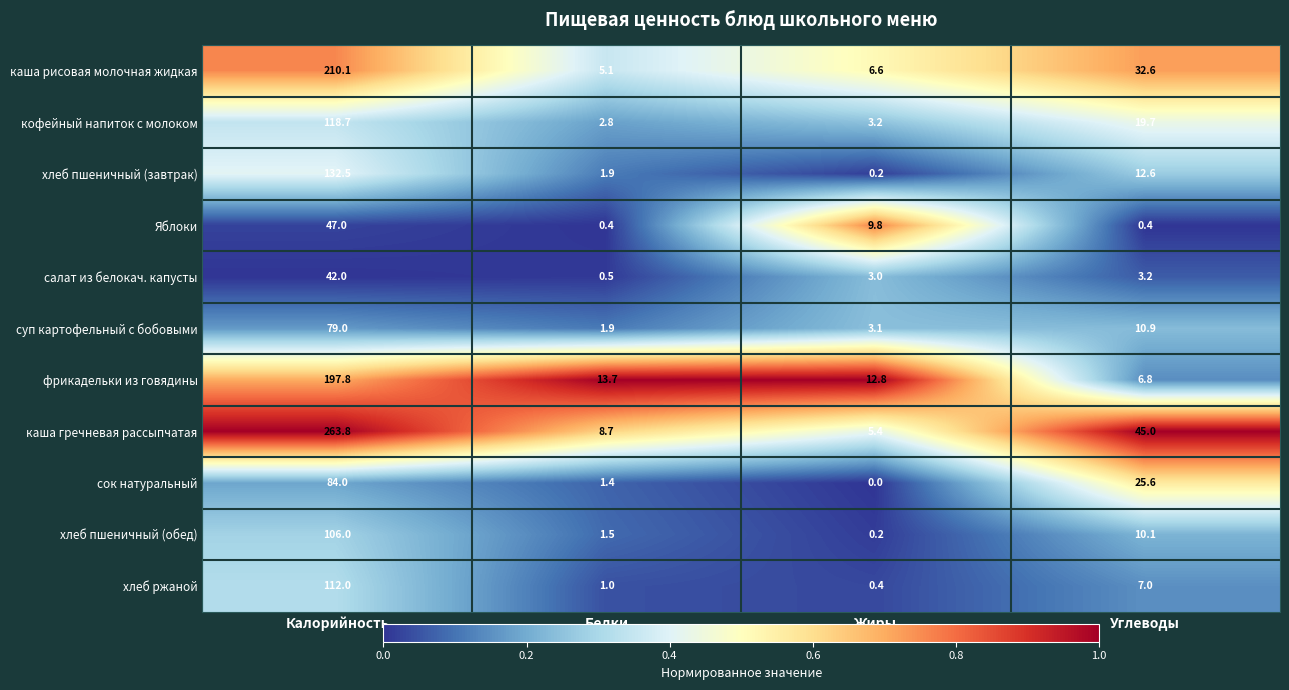

At Углеводы, list the series in order from largest to smallest.

каша гречневая рассыпчатая, каша рисовая молочная жидкая, сок натуральный, кофейный напиток с молоком, хлеб пшеничный (завтрак), суп картофельный с бобовыми, хлеб пшеничный (обед), хлеб ржаной, фрикадельки из говядины, салат из белокач. капусты, Яблоки